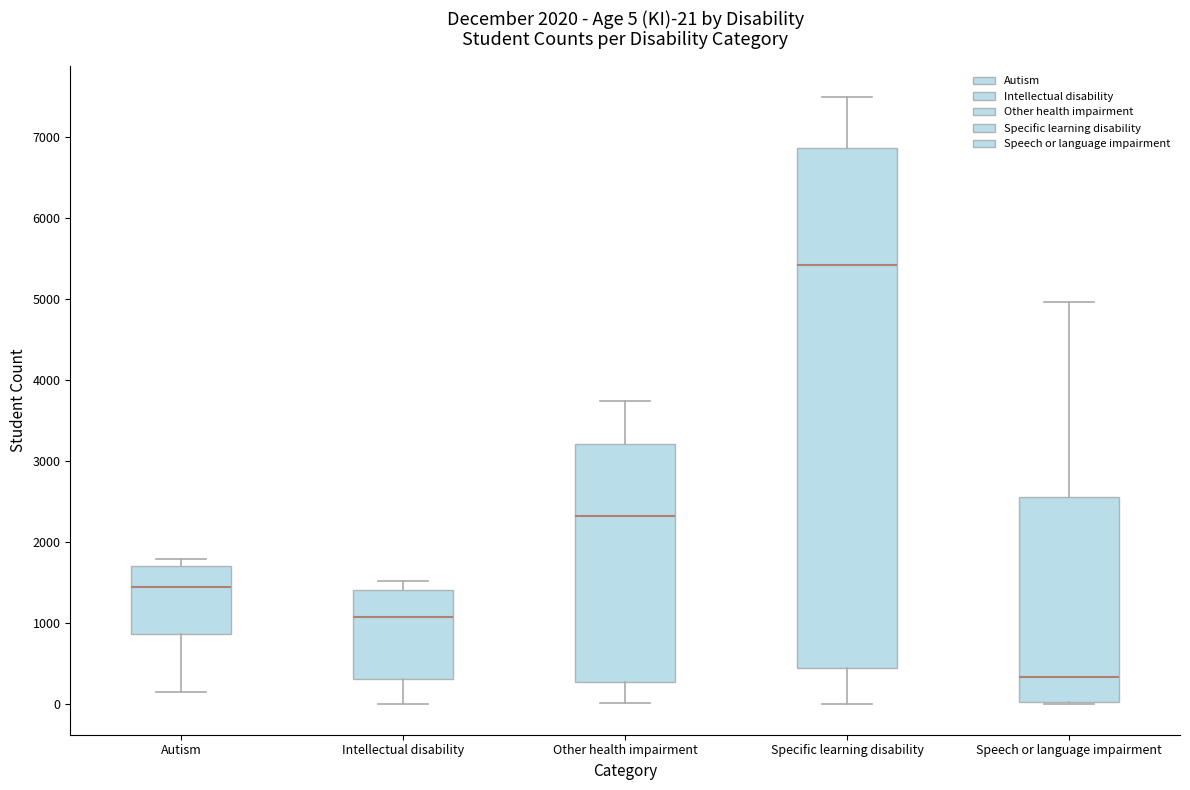

Comparing the boxes themselves (not the whiskers), which one is the tallest?

Specific learning disability